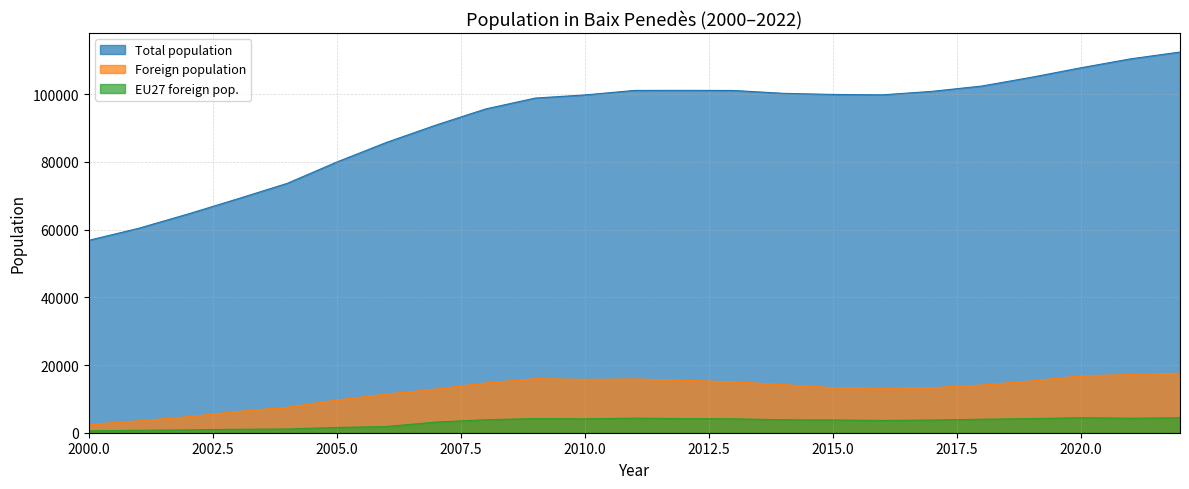

Reading left to right, what are all the values shown in this chart?

Total population: 2000=56843	2001=60369	2002=64612	2003=69083	2004=73665	2005=79967	2006=85756	2007=90891	2008=95644	2009=98861	2010=99786	2011=101115	2012=101138	2013=101100	2014=100262	2015=99934	2016=99813	2017=100850	2018=102409	2019=104991	2020=107803	2021=110439	2022=112460
Foreign population: 2000=2447	2001=3497	2002=4730	2003=6286	2004=7527	2005=9654	2006=11399	2007=12905	2008=14691	2009=15966	2010=15753	2011=15872	2012=15503	2013=15024	2014=14220	2015=13313	2016=13155	2017=13299	2018=14085	2019=15283	2020=16793	2021=17190	2022=17578
EU27 foreign pop.: 2000=561	2001=719	2002=845	2003=1013	2004=1110	2005=1553	2006=1833	2007=3143	2008=3838	2009=4187	2010=4096	2011=4305	2012=4174	2013=4108	2014=3832	2015=3764	2016=3630	2017=3757	2018=3989	2019=4164	2020=4435	2021=4276	2022=4414